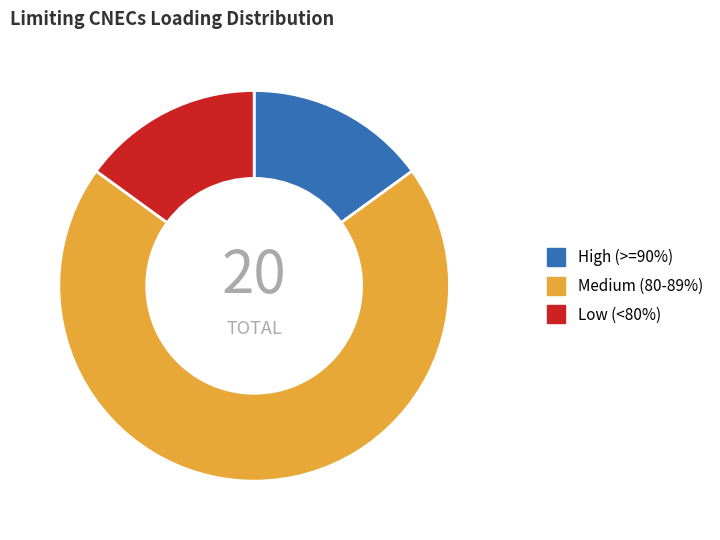

Is the sum of Medium (80-89%) and High (>=90%) greater than half?

Yes